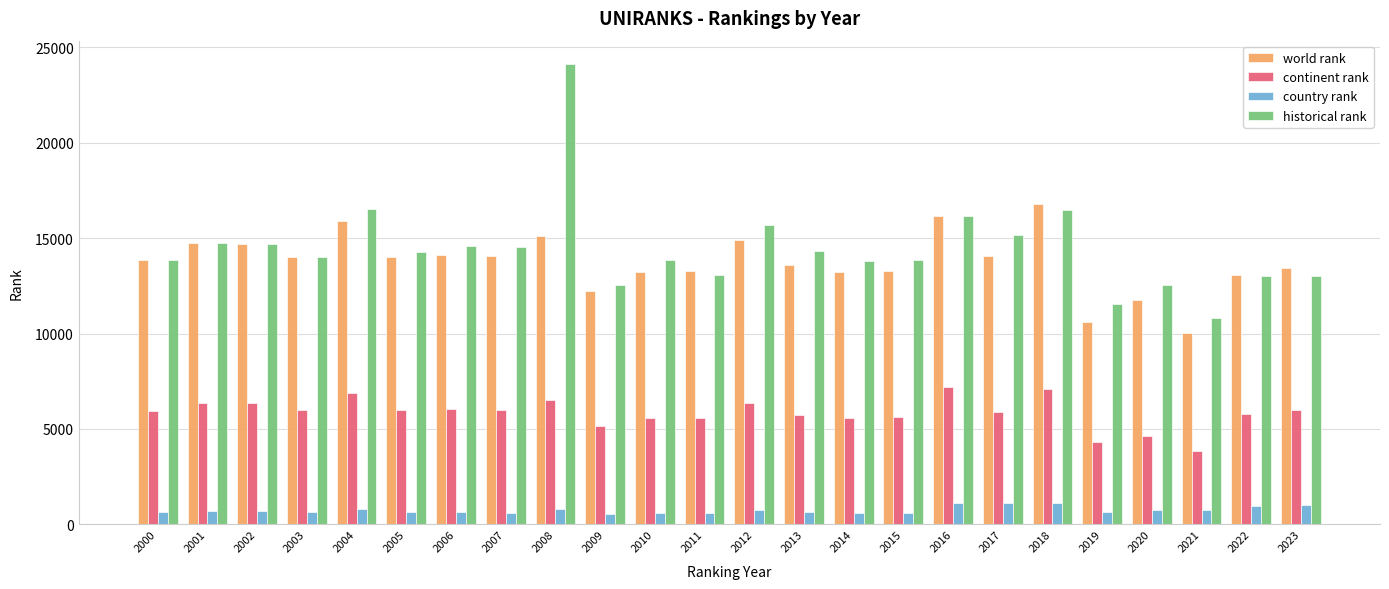

What is the difference between the highest and lowest values at 2018?

15652